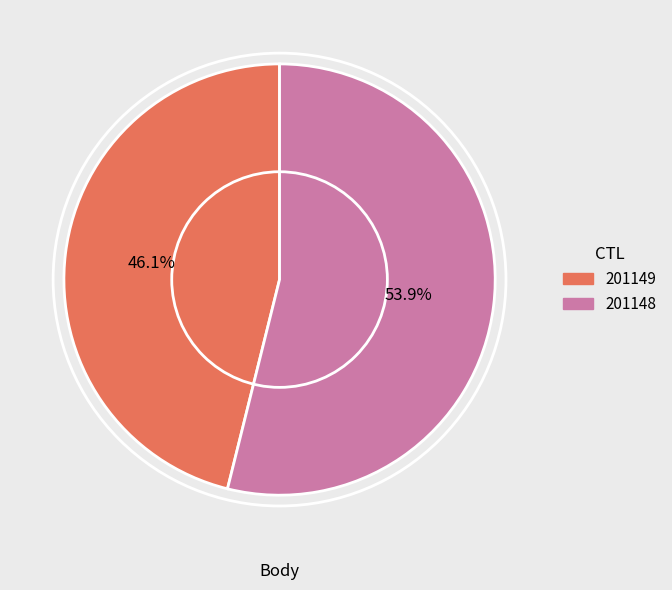

What percentage do 201148 and 201149 together represent?

100.0%